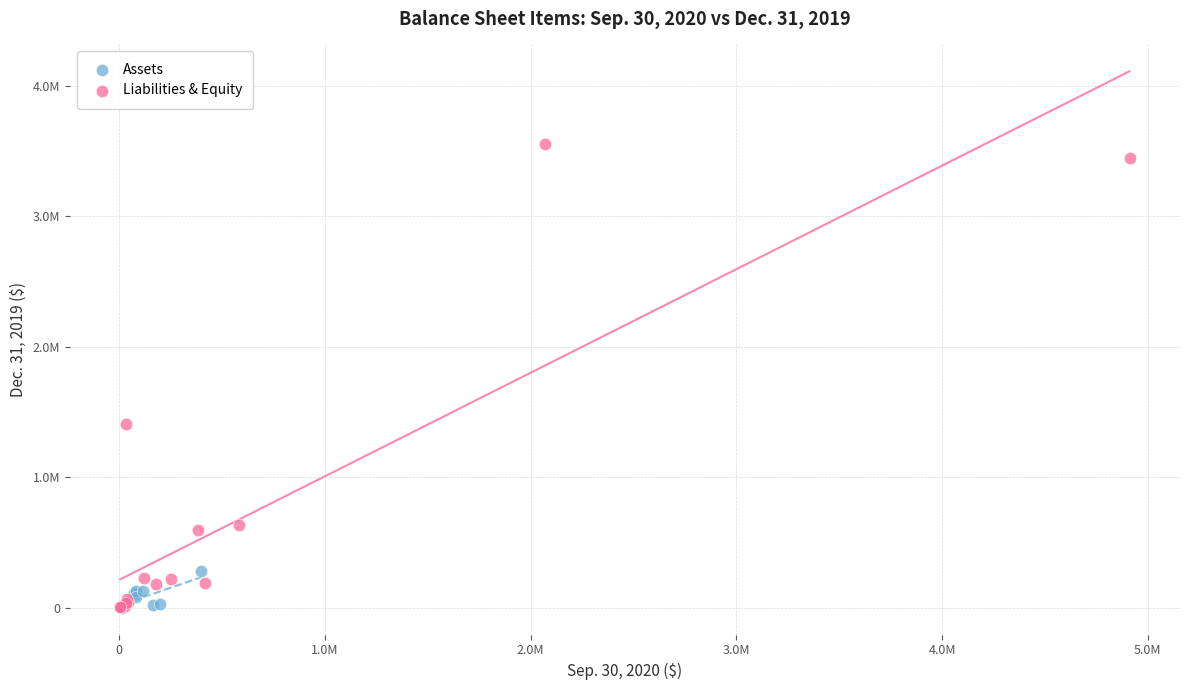

Which series has the largest Y range (max minus min)?

Liabilities & Equity